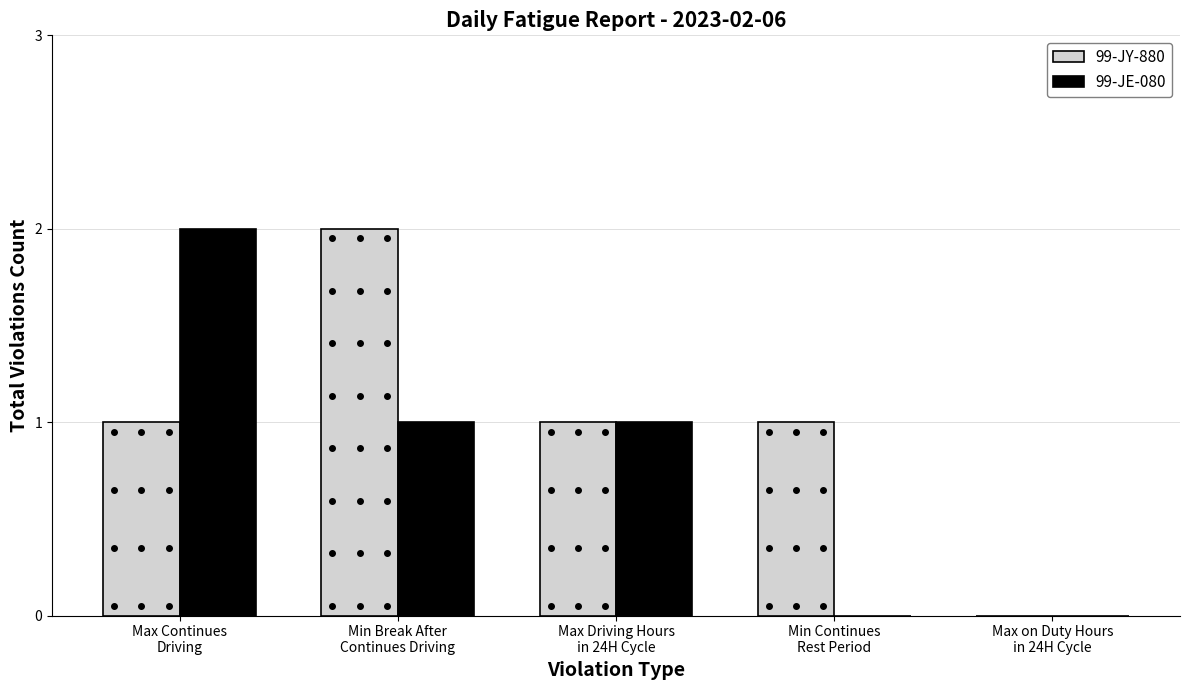

Count the number of data series in this chart.

2